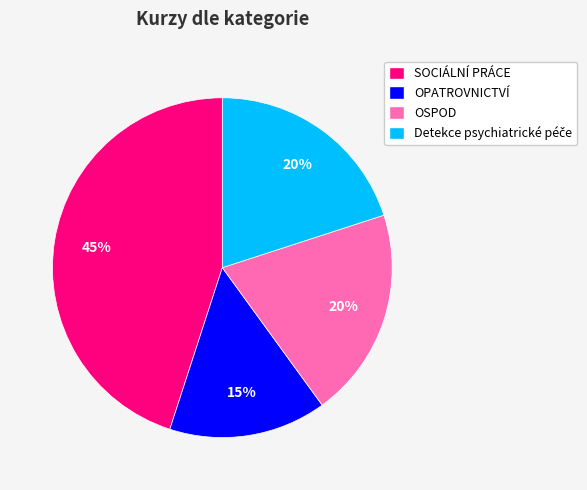

How many slices are in this pie chart?

4